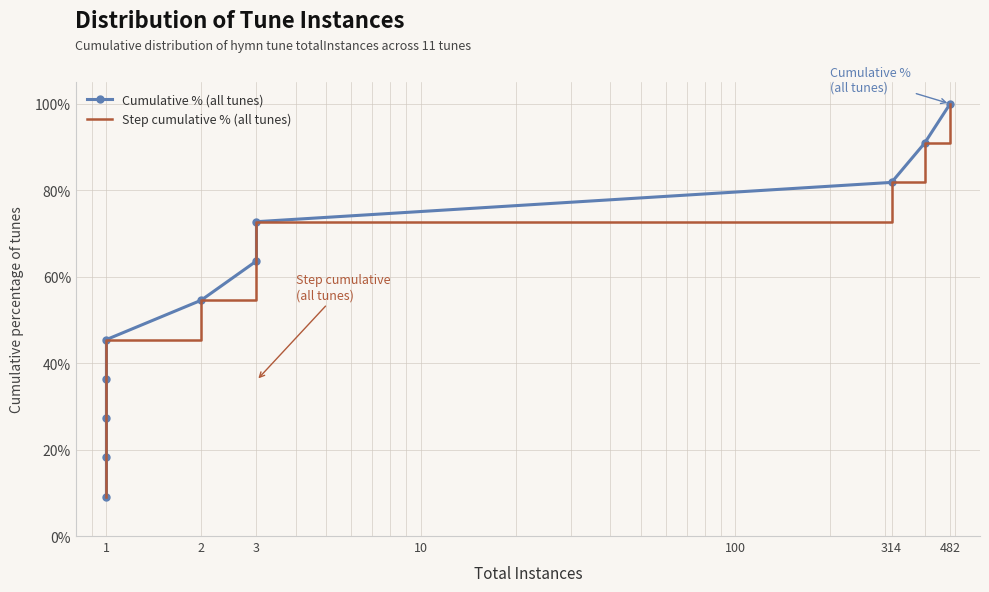

Between 1 and 314, which series saw the biggest shift?

Cumulative % (all tunes)